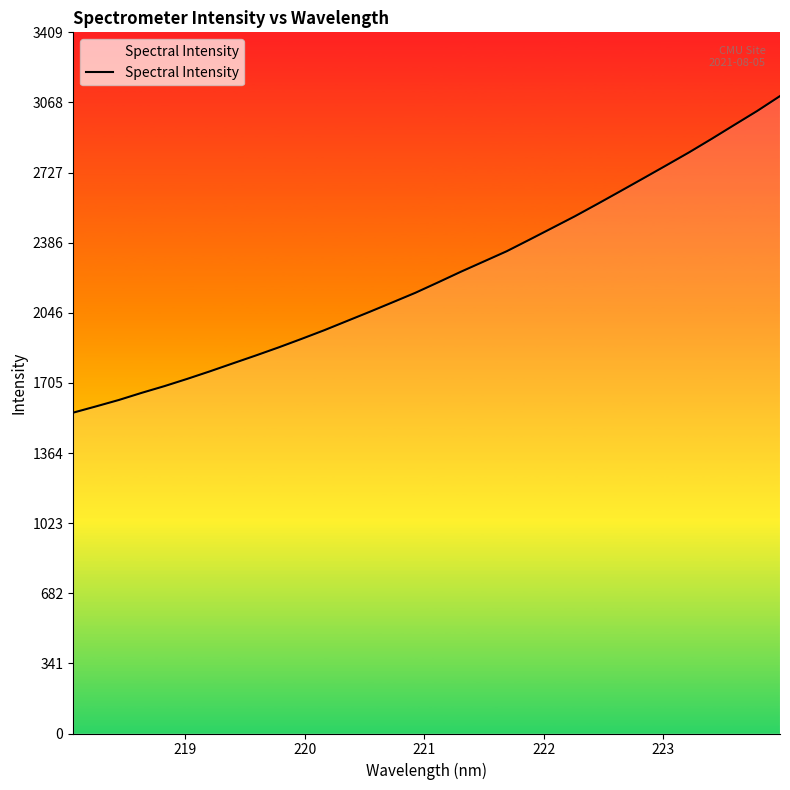

What is the sum of all values?

71219.5